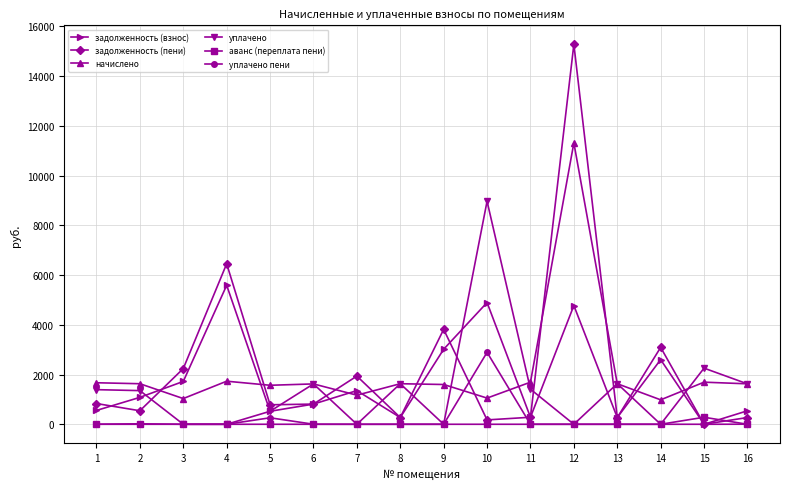

How many lines are shown in the chart?

6